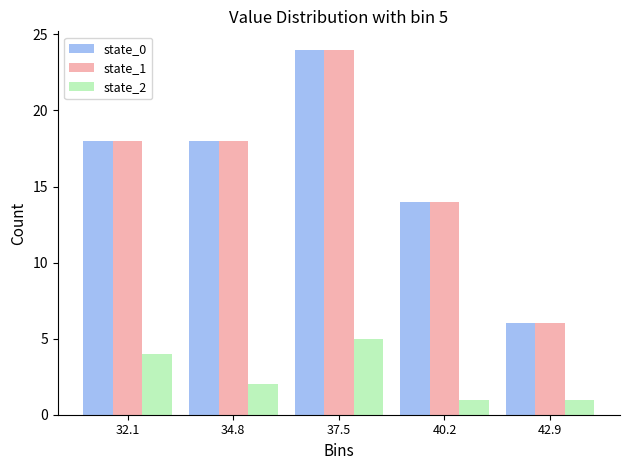

In the state_1 series, which range on the x-axis has the tallest bar?

36.0 to 39.0